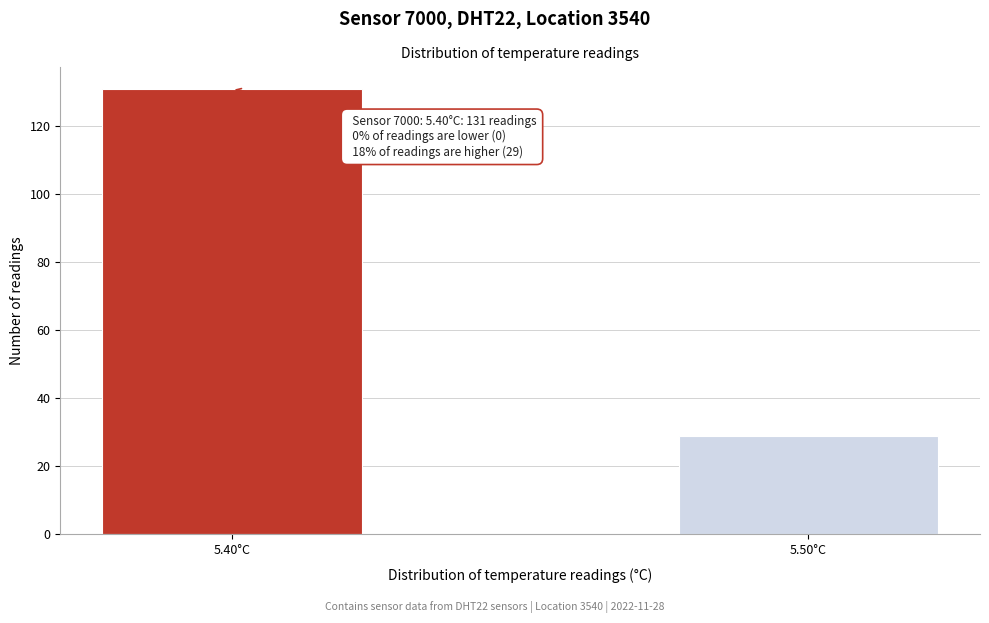

Reading right to left, list all the values displayed in this chart.

5.50°C=29	5.40°C=131